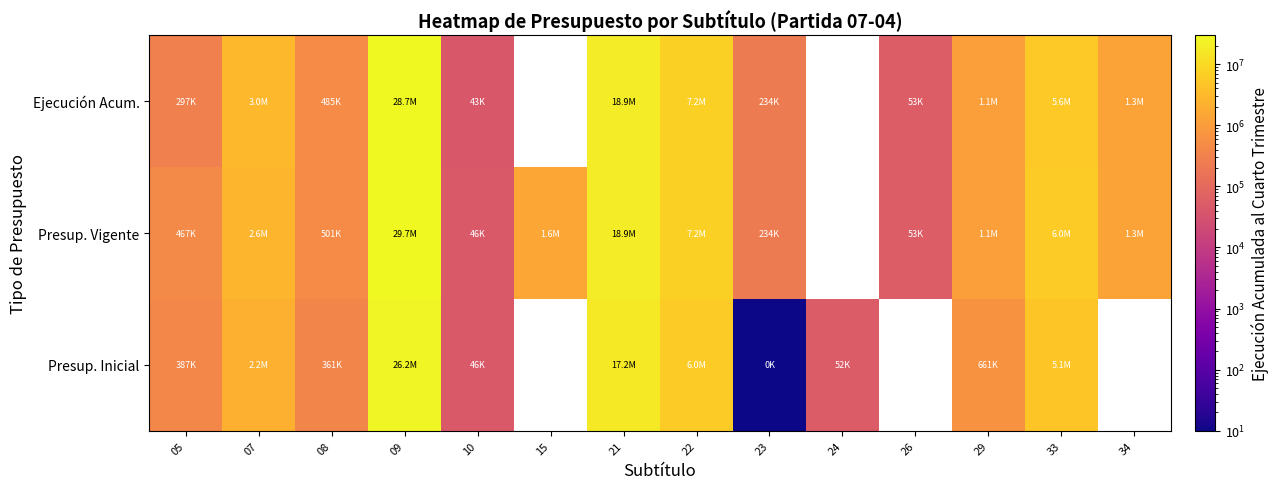

Reading left to right, extract all data points from this chart.

Presup. Inicial: 05=387161	07=2163000	08=360591	09=26178014	10=46149	15=0	21=17237548	22=6049574	23=10	24=51500	26=0	29=660864	33=5135419	34=0
Presup. Vigente: 05=466502	07=2613900	08=501030	09=29688367	10=46149	15=1610654	21=18932665	22=7194853	23=234456	24=0	26=52780	29=1134864	33=6035419	34=1341565
Ejecución Acum.: 05=297399	07=2970843	08=485147	09=28716460	10=42828	15=0	21=18904700	22=7194855	23=234029	24=0	26=52780	29=1134260	33=5573374	34=1341444